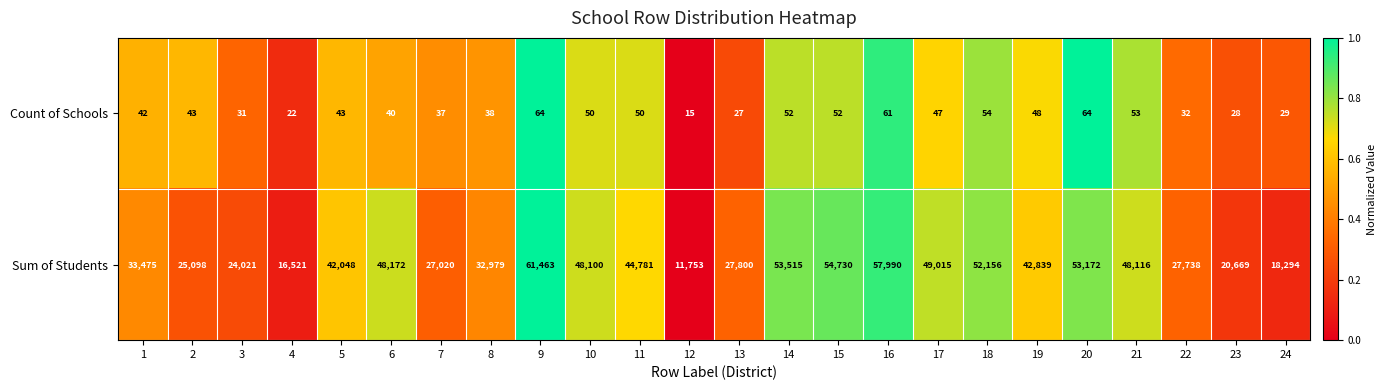

How many values in the Sum of Students series are below 42839?

12